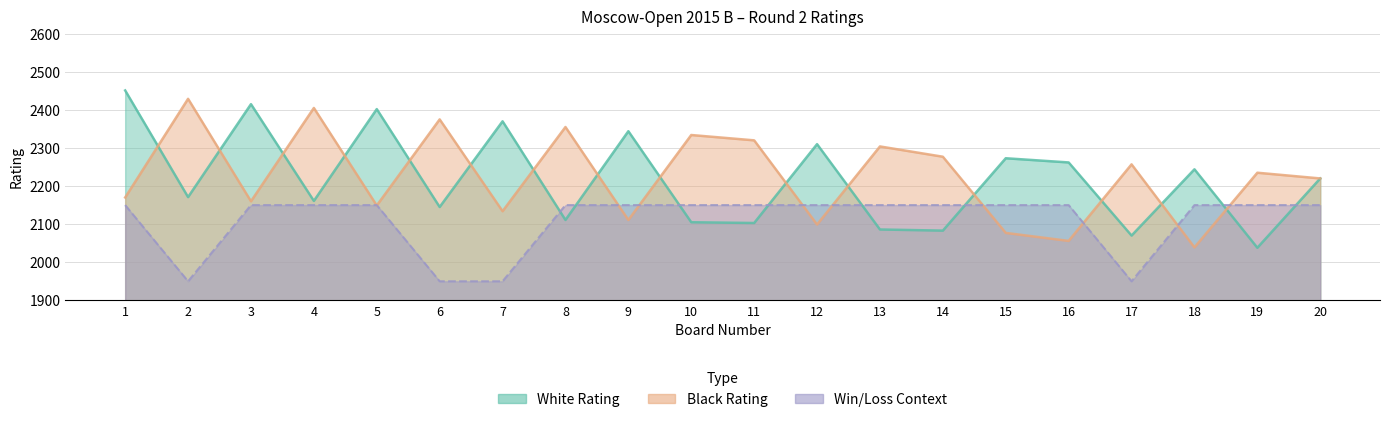

What is the maximum value shown in the chart?

2451